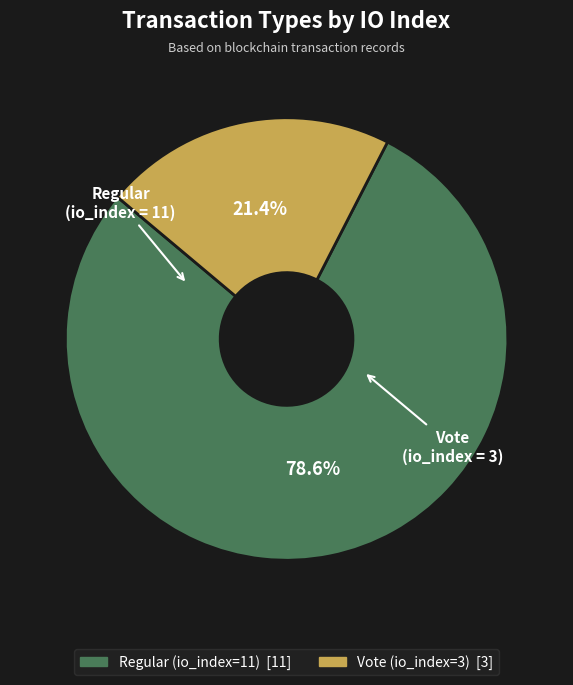

Rank the categories by value from lowest to highest.

Vote (io_index=3), Regular (io_index=11)